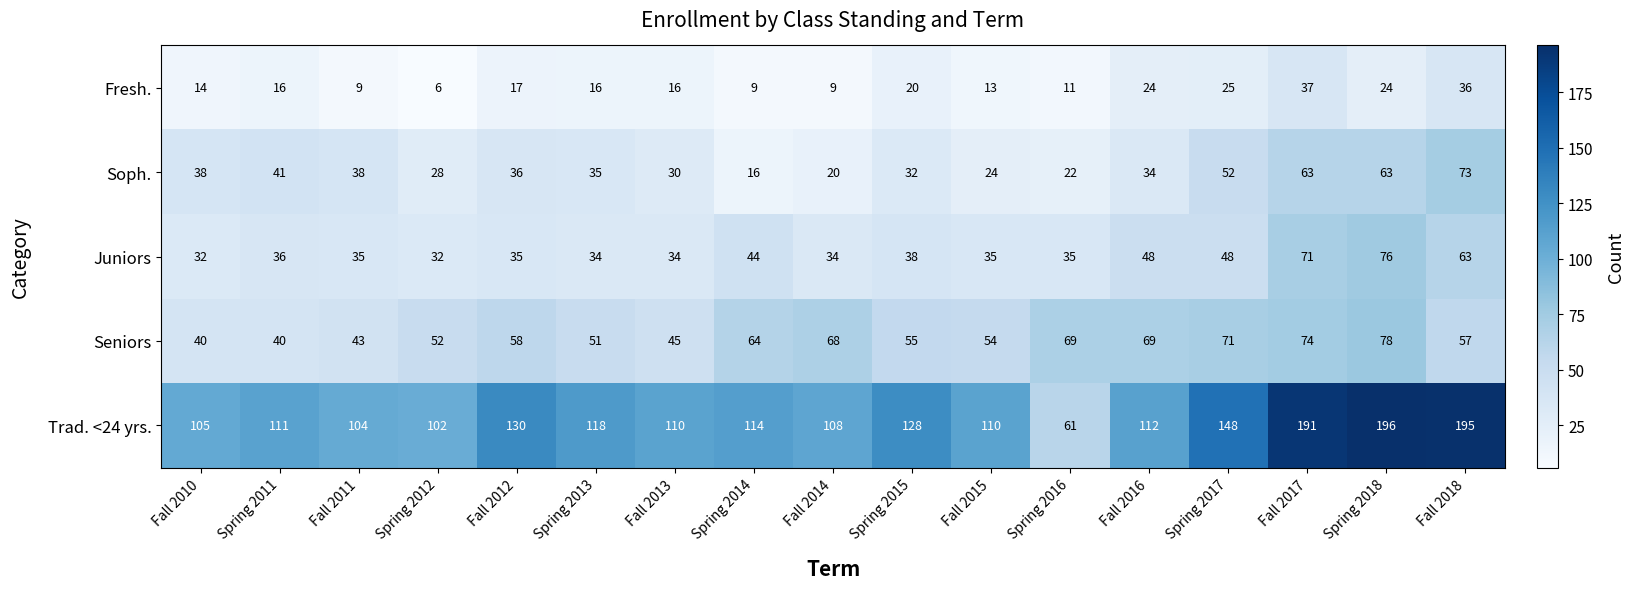

What is the average value of the Trad. <24 yrs. series?

126